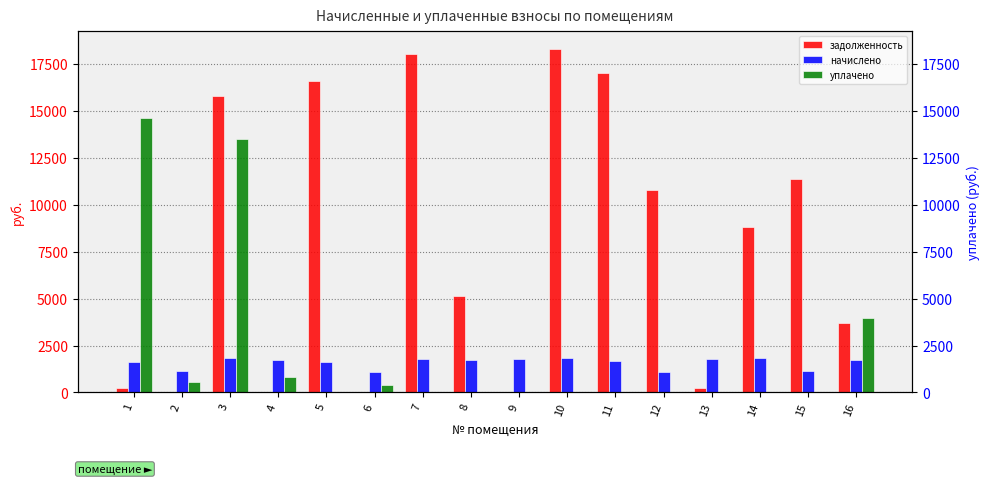

Between 16 and 14, which is larger?

14